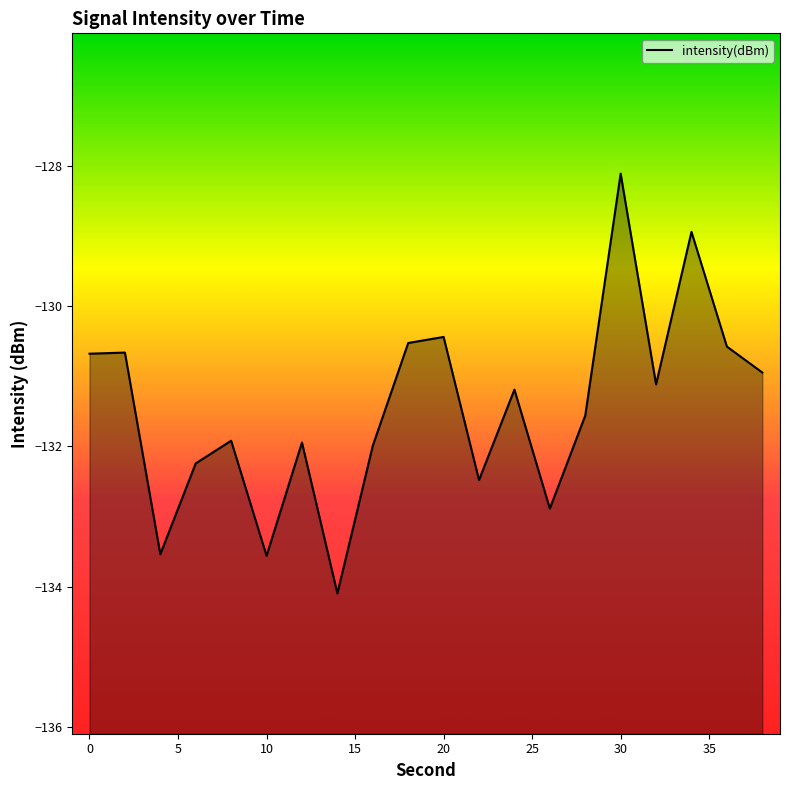

How many lines are shown in the chart?

1